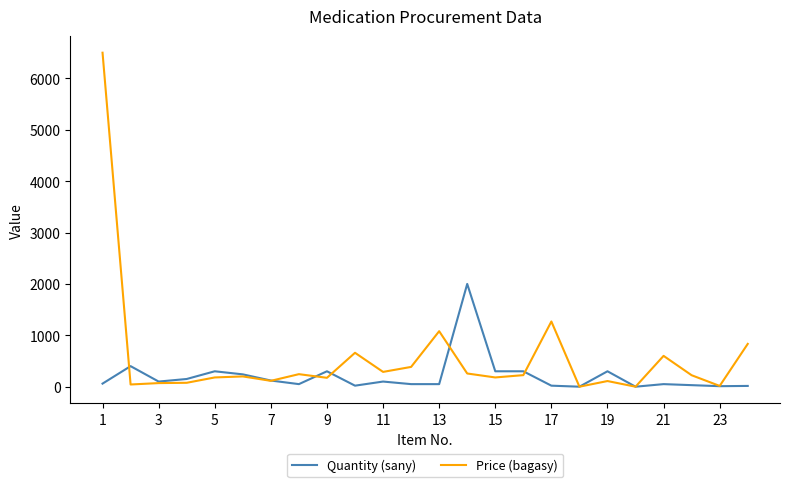

List the series in order of their peak value, lowest first.

Quantity (sany), Price (bagasy)